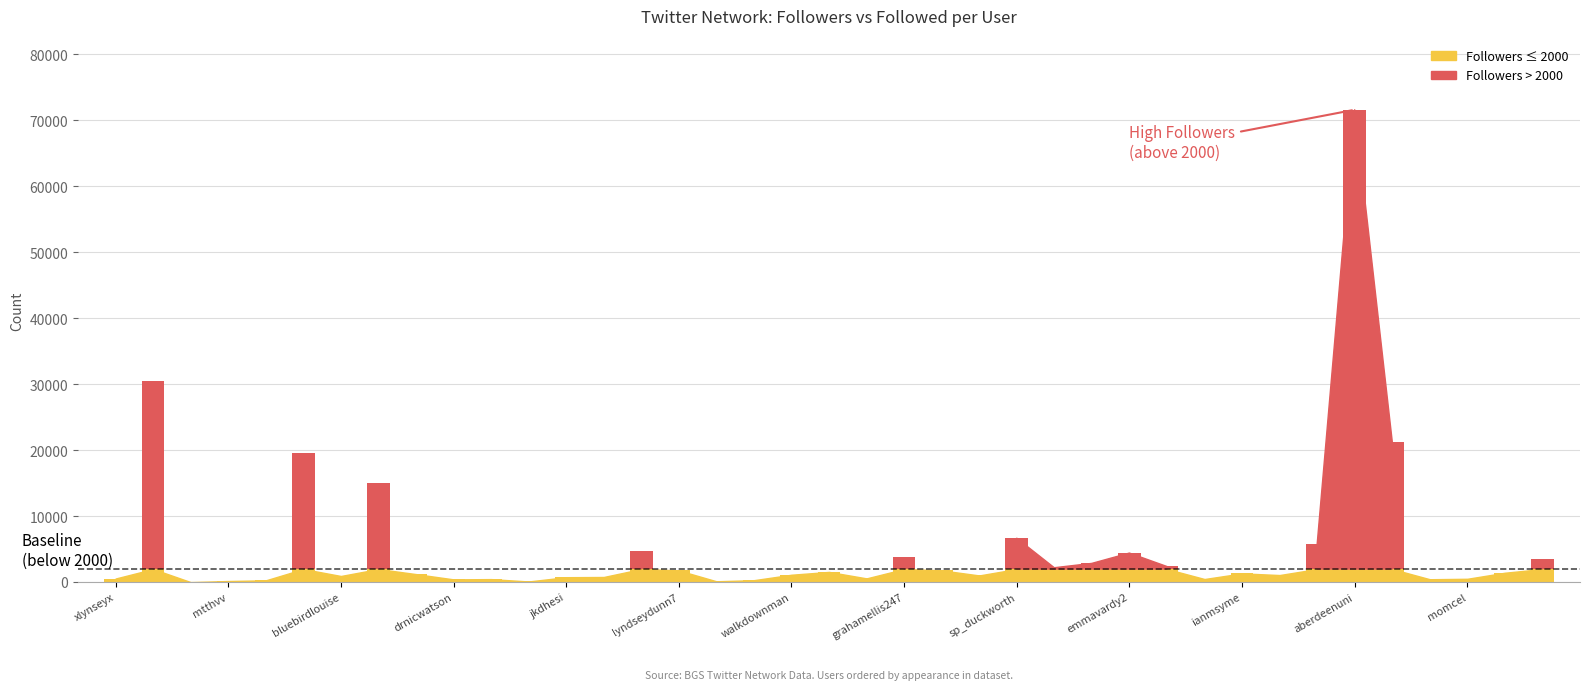

At which category is the sum across all series the highest?

aberdeenuni